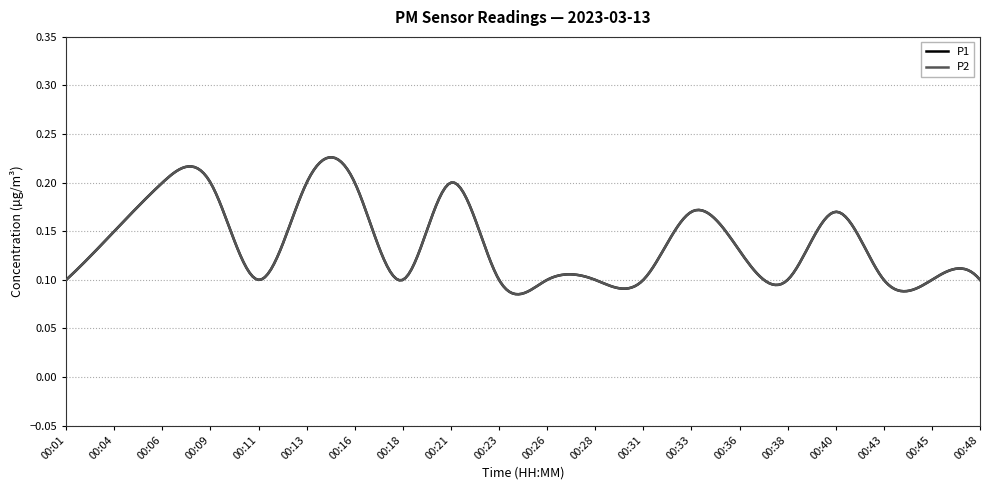

Is this an area chart (filled region under the line)?

No